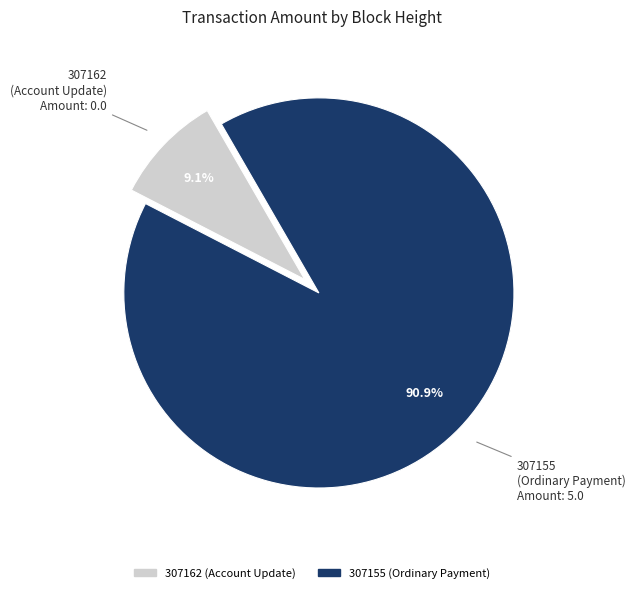

Count the number of slices in the pie.

2